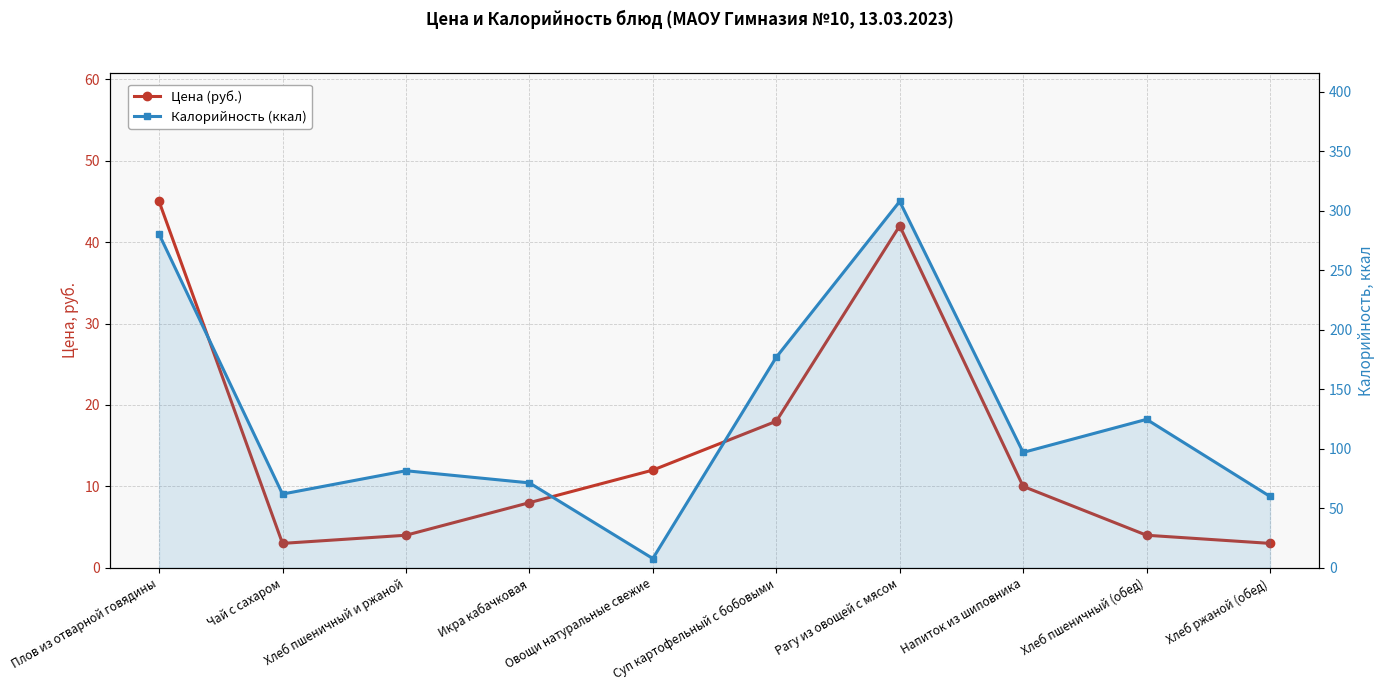

At how many categories does at least one series exceed 152?

3